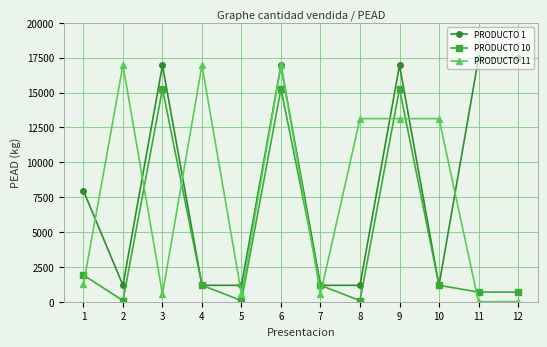

Reading right to left, extract all data points from this chart.

PRODUCTO 1: 17458.0	17458.0	1176.0	16956.0	1176.0	1176.0	16956.0	1176.0	1176.0	16956.0	1176.0	7955.0
PRODUCTO 10: 692.0	692.0	1176.0	15272.0	80.0	1176.0	15272.0	80.0	1176.0	15272.0	80.0	1910.0
PRODUCTO 11: 0.0	0.0	13126.0	13126.0	13126.0	555.3	16956.0	555.3	16956.0	555.3	16956.0	1251.5